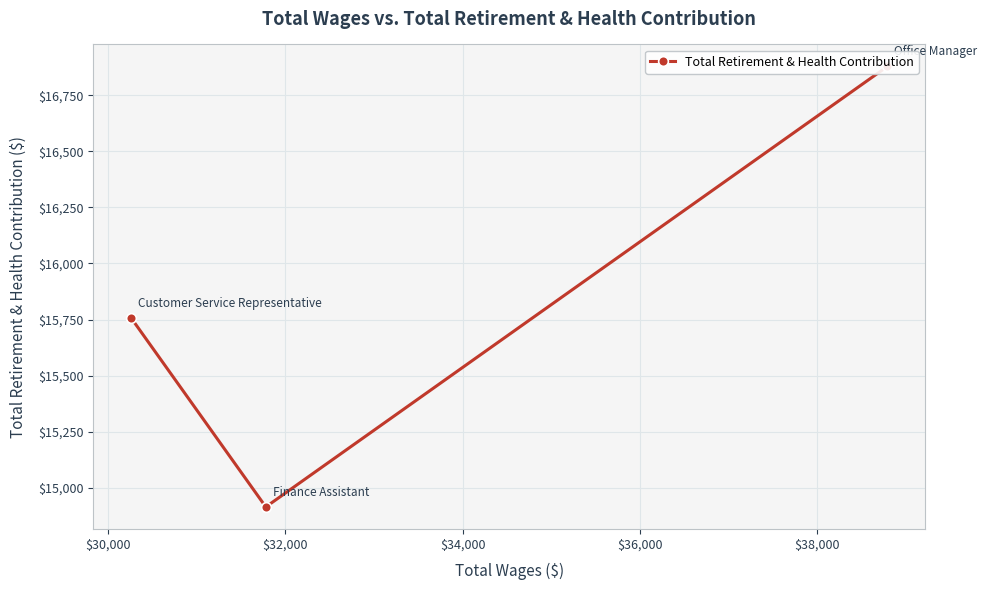

What is the difference between the maximum and minimum values?

1965